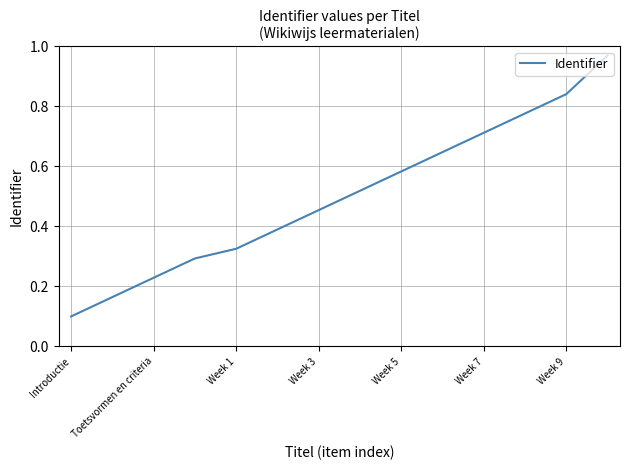

What is the difference between the maximum and minimum values?

0.9